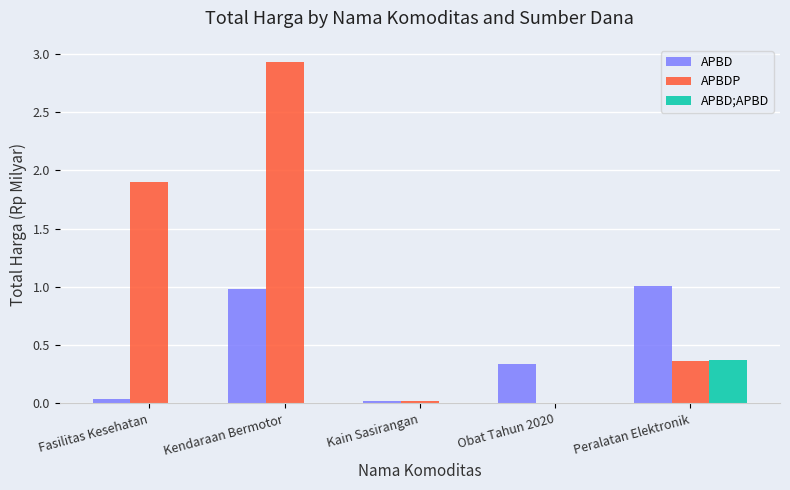

How many series are shown in this chart?

3